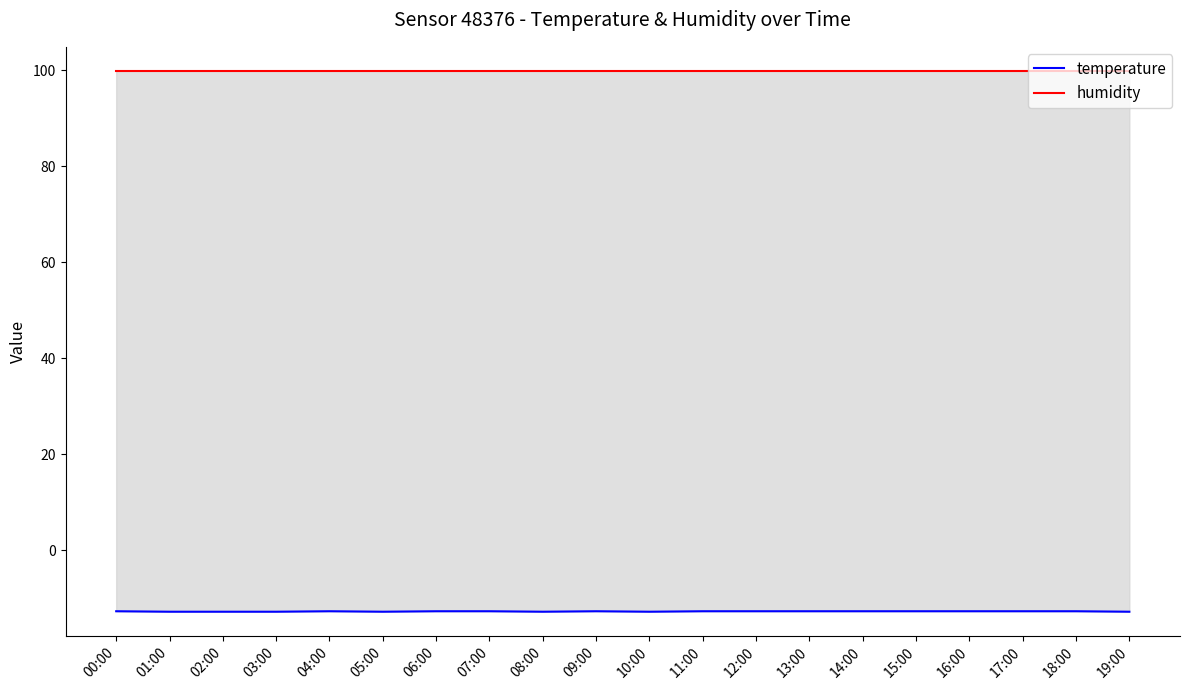

Reading right to left, extract all data points from this chart.

temperature: -12.8	-12.7	-12.7	-12.7	-12.7	-12.7	-12.7	-12.7	-12.7	-12.8	-12.7	-12.8	-12.7	-12.7	-12.8	-12.7	-12.8	-12.8	-12.8	-12.7
humidity: 99.9	99.9	99.9	99.9	99.9	99.9	99.9	99.9	99.9	99.9	99.9	99.9	99.9	99.9	99.9	99.9	99.9	99.9	99.9	99.9